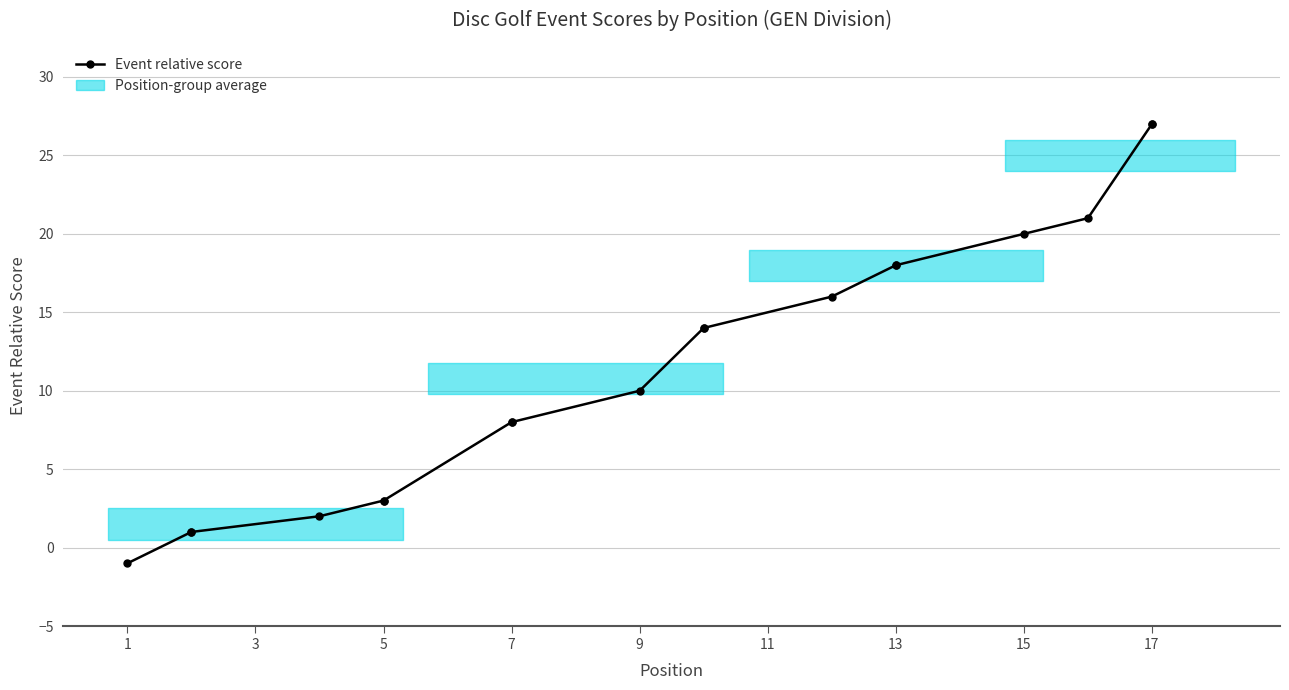

At which category does the chart reach its minimum across all series?

1